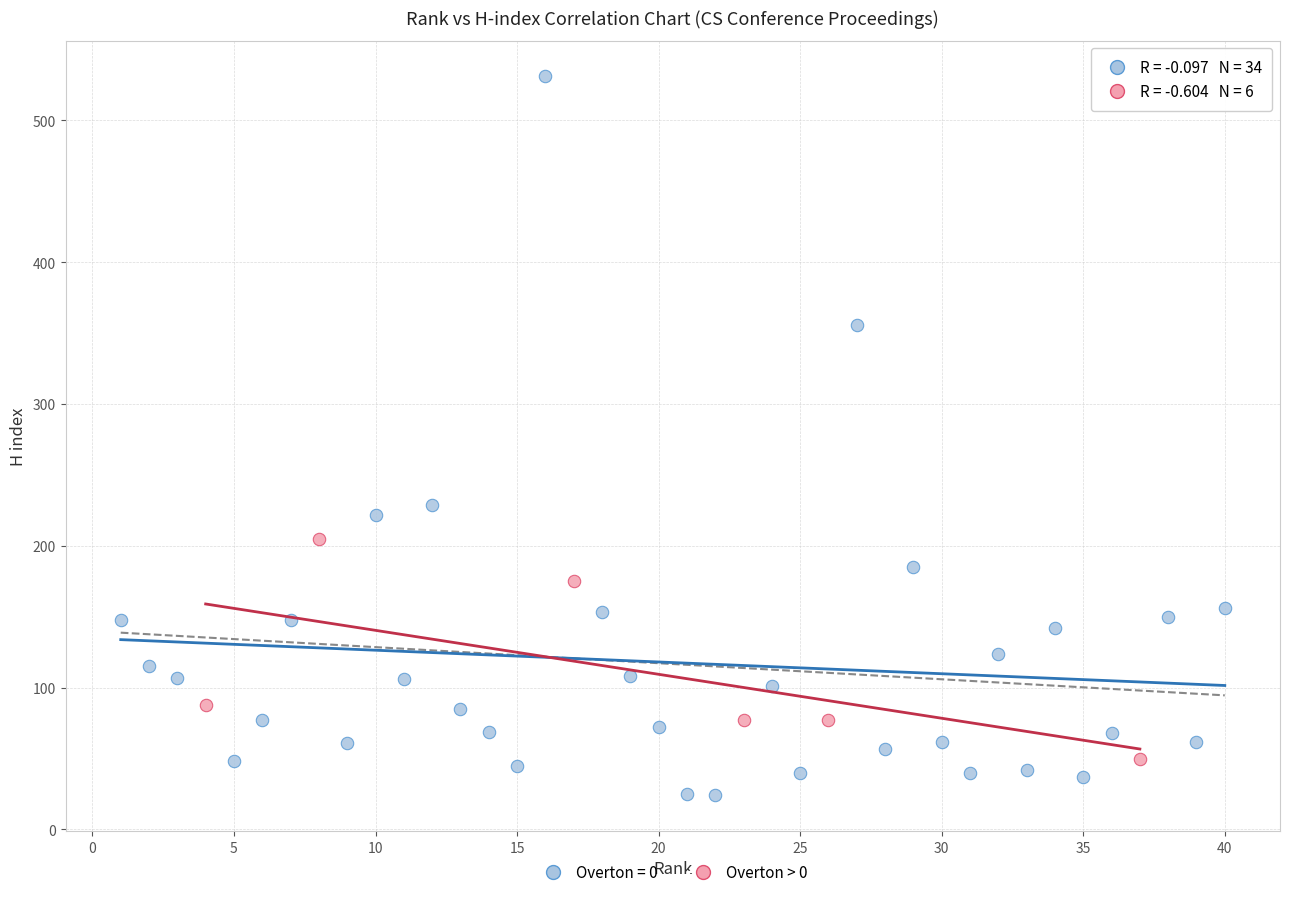

Which series reaches the minimum Y coordinate?

Overton = 0